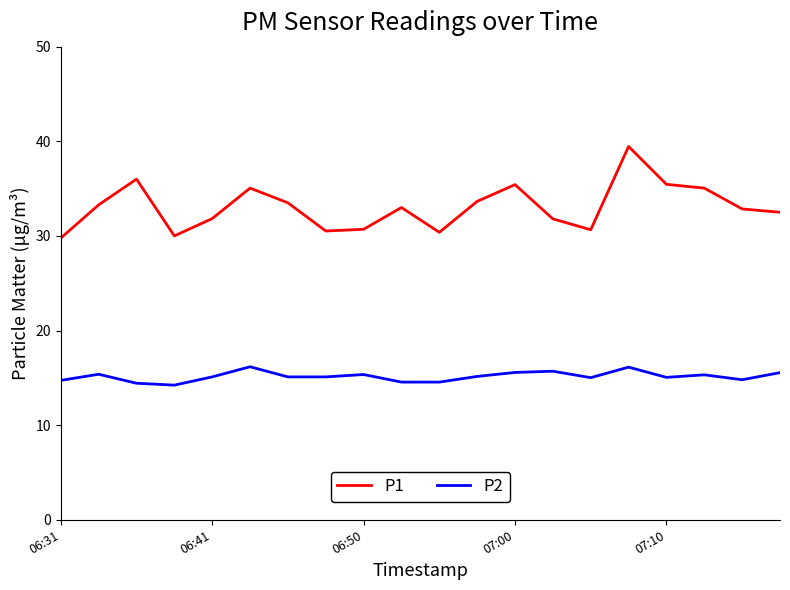

True or false: P2 and P1 intersect in this chart.

False